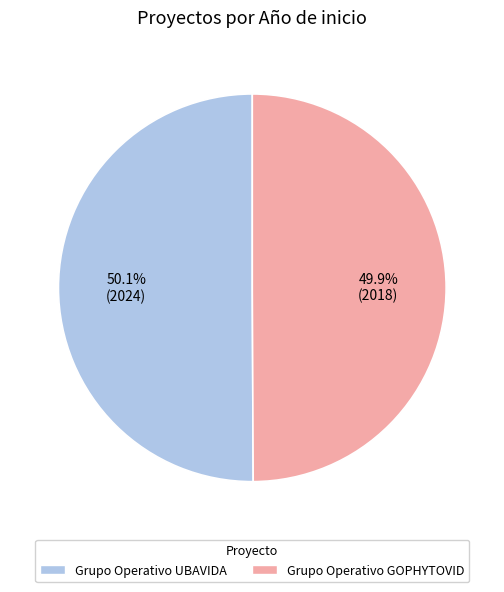

How many slices are in this pie chart?

2